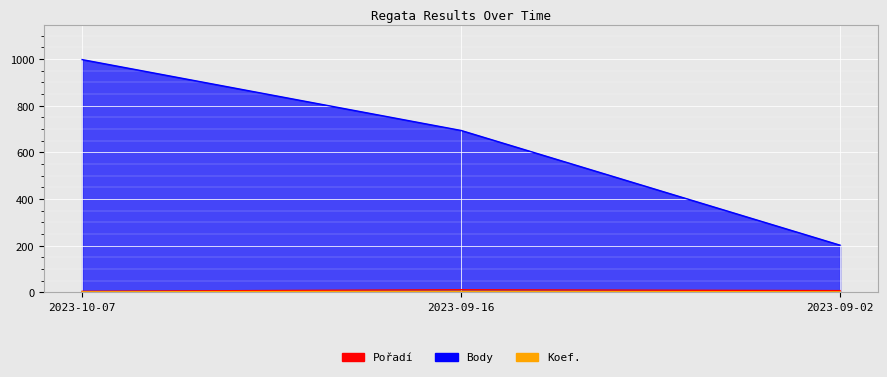

How many distinct data groups are displayed?

3